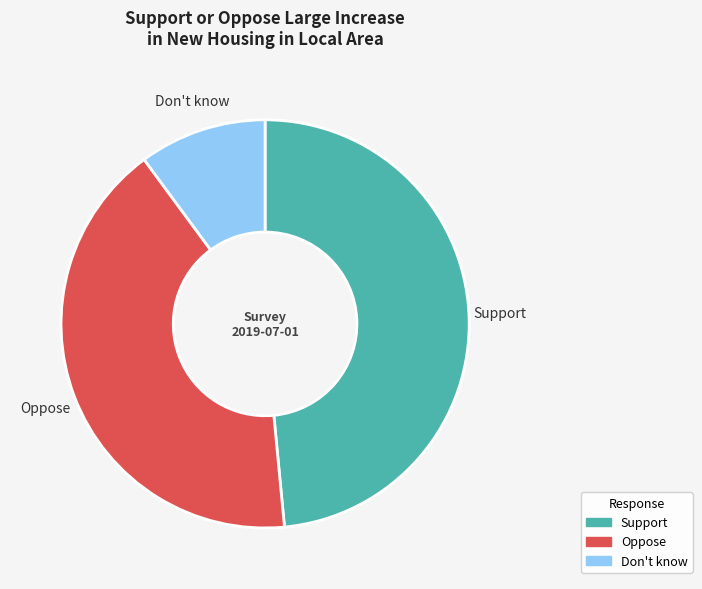

Does Don't know represent more than half of the total?

No